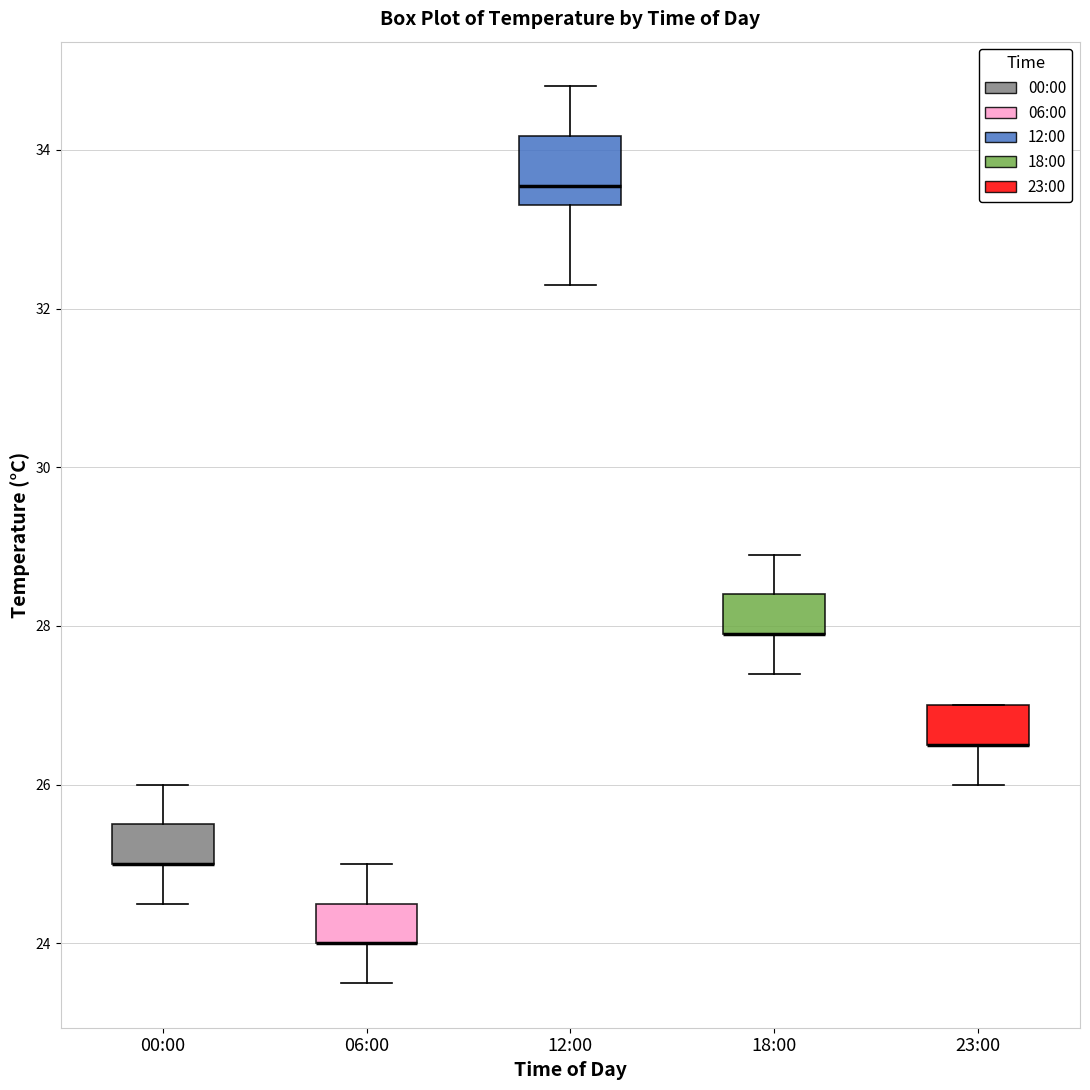

Comparing the boxes themselves (not the whiskers), which one is the tallest?

12:00